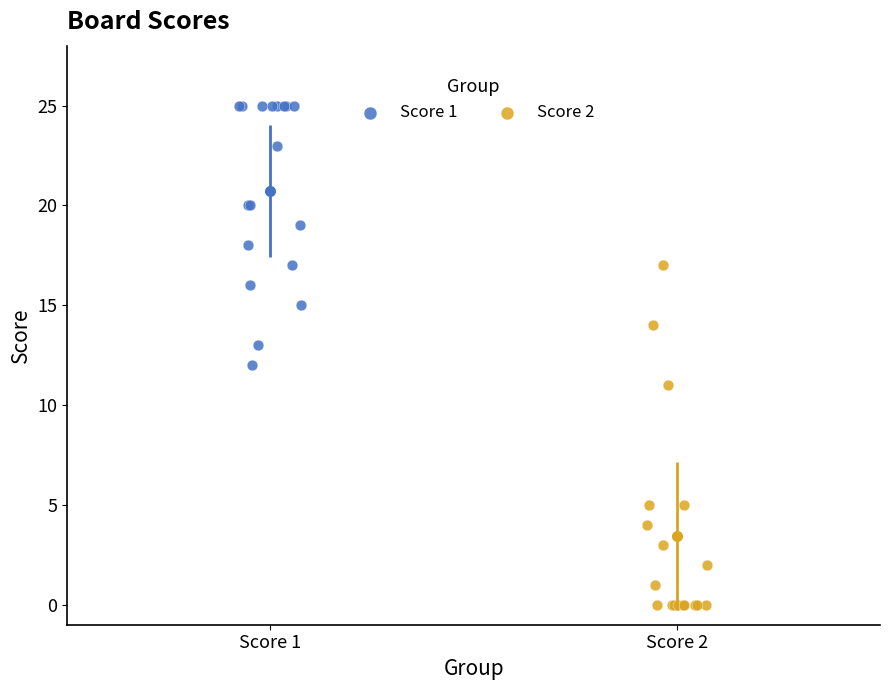

Which series reaches the minimum Y coordinate?

Score 2